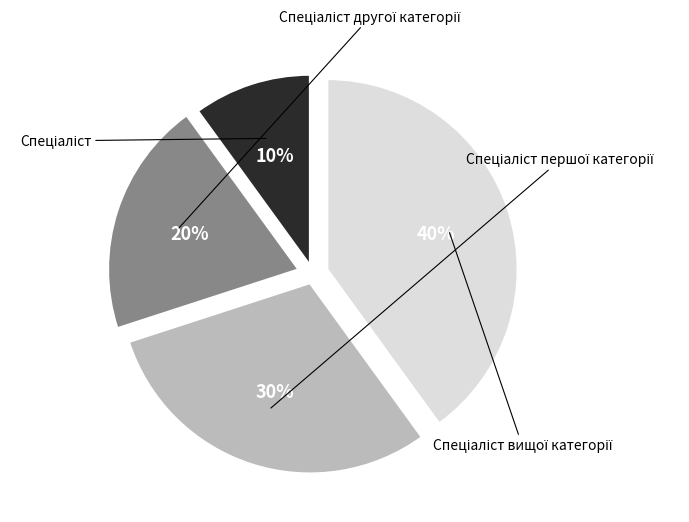

Approximately how many times larger is the value at Спеціаліст compared to Спеціаліст першої категорії?

0.3